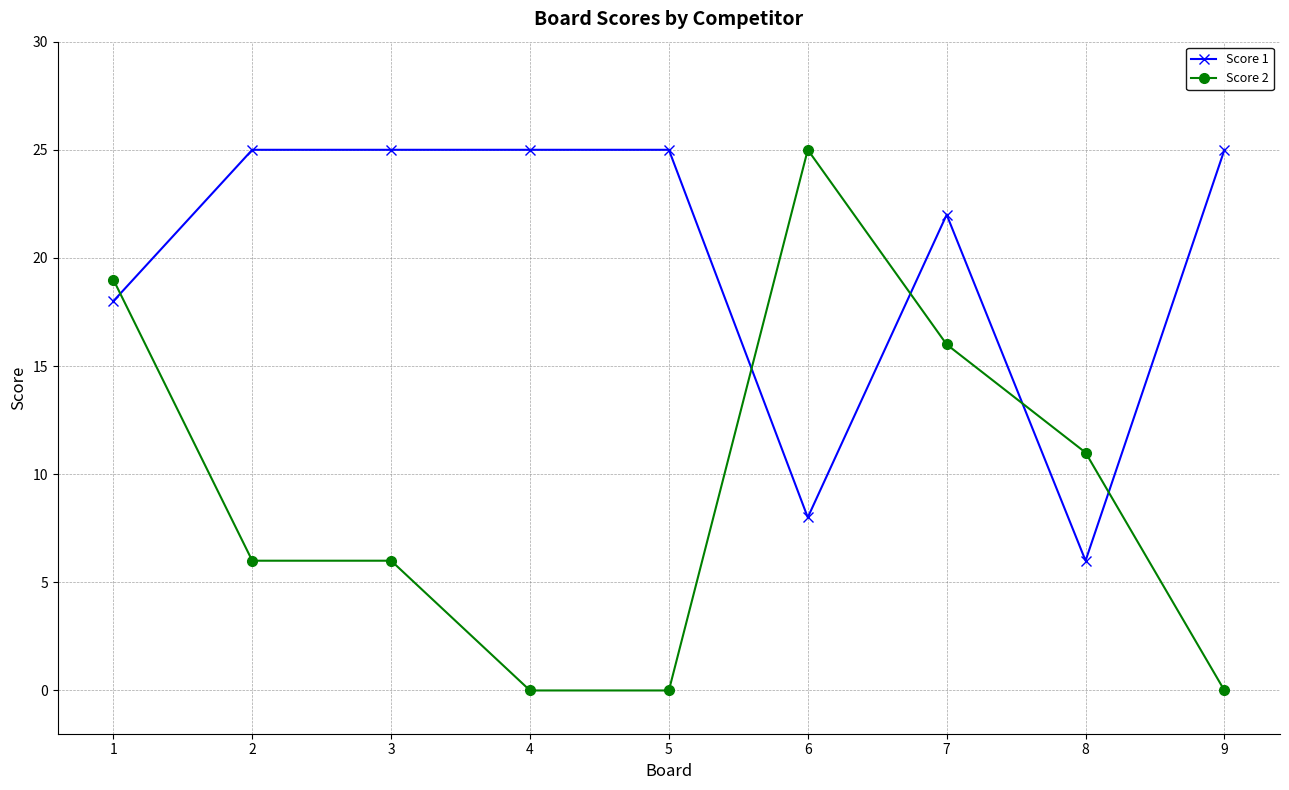

At which label is Score 2 closest to 12?

8